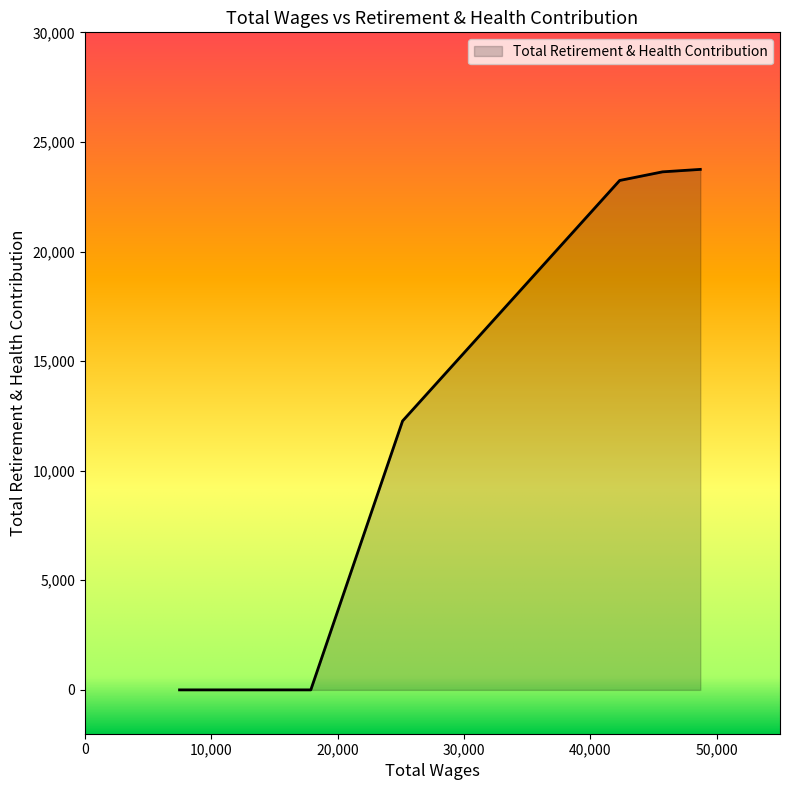

True or false: the data has more than 2 interior local peaks.

False